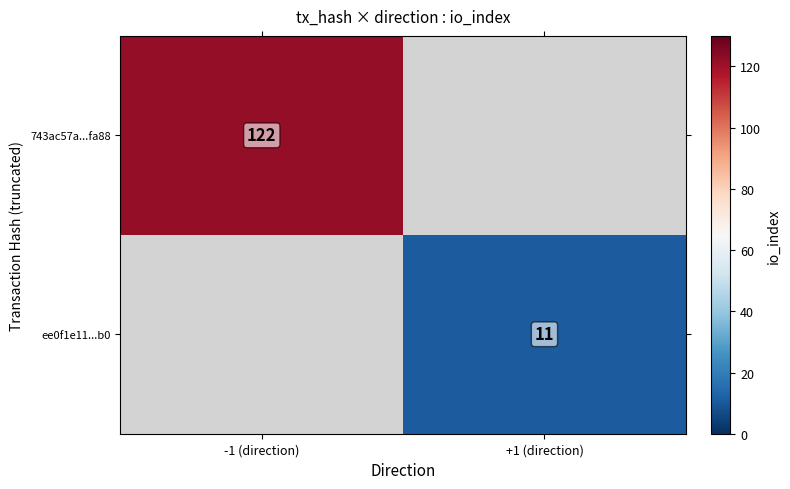

Is it true that 743ac57a...fa88 equals 28.6 at -1 (direction)?

False